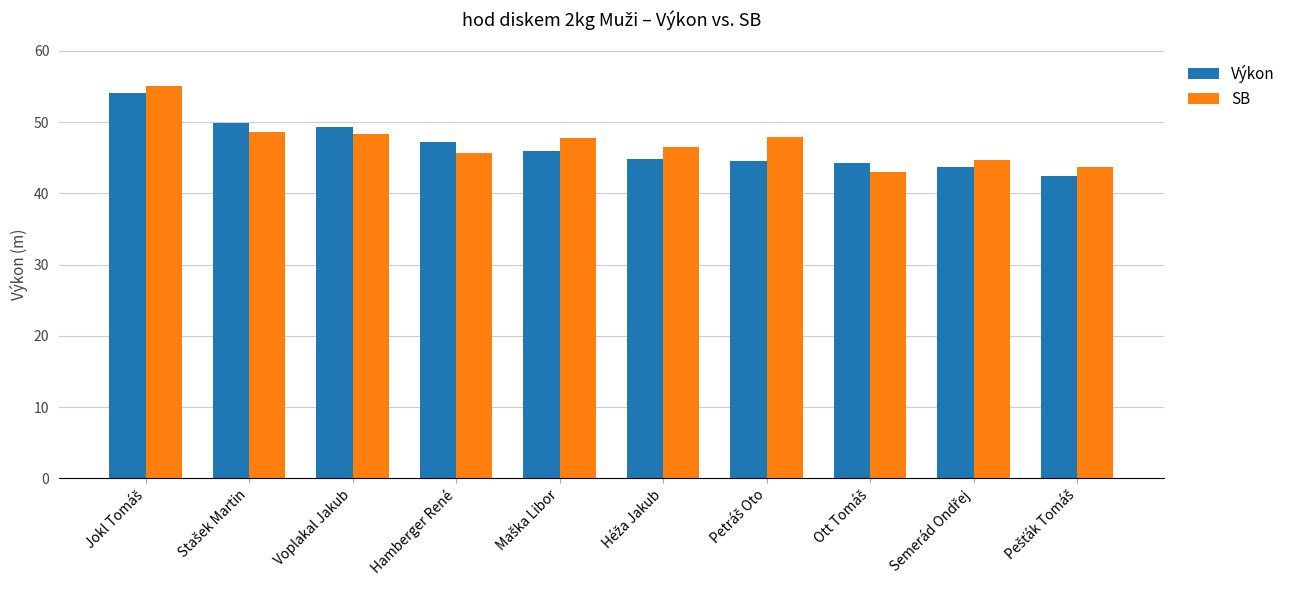

What is the average value of the SB series?

47.1